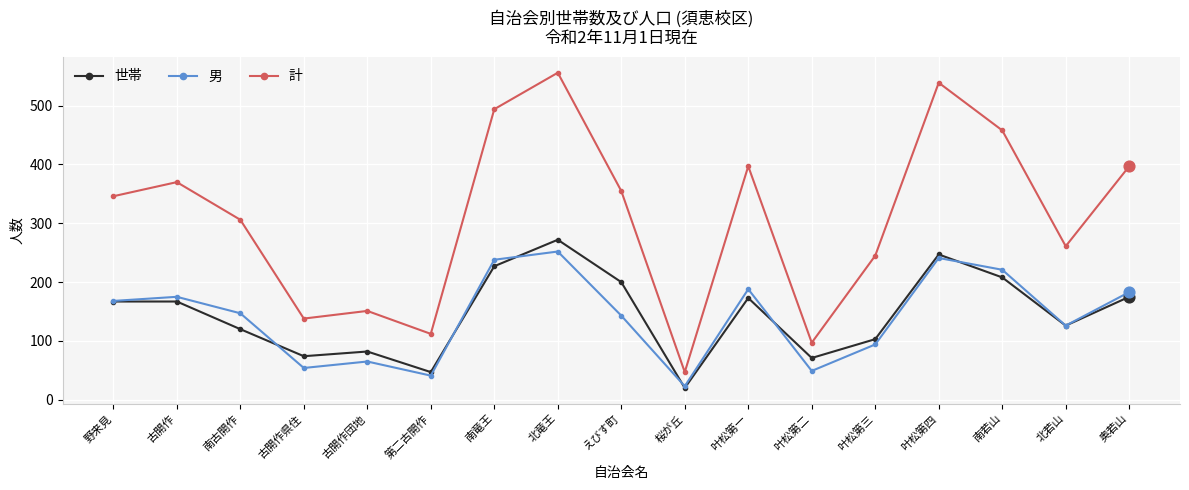

Which series changed the most between 古開作団地 and 北若山?

計